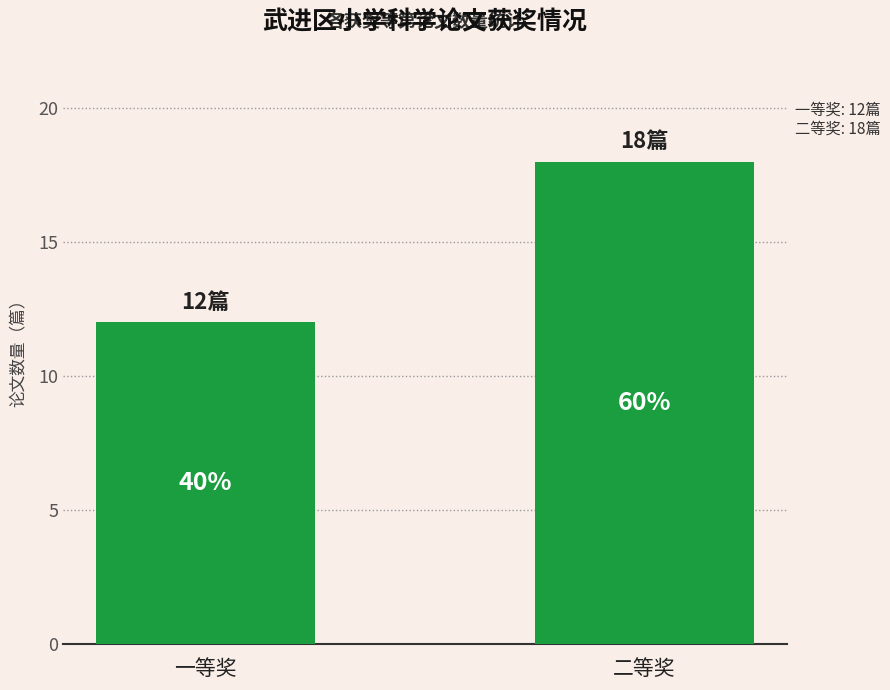

Does the chart contain any negative values?

No